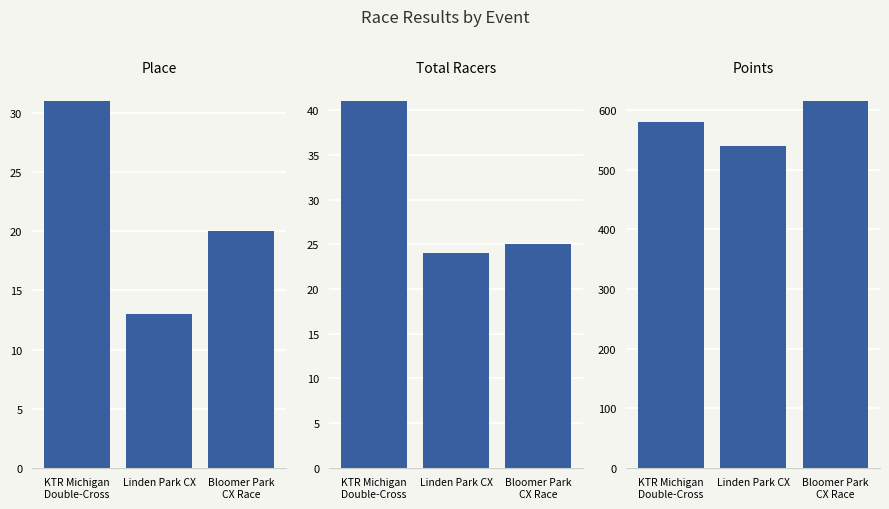

Which series has the largest total across all categories?

Points